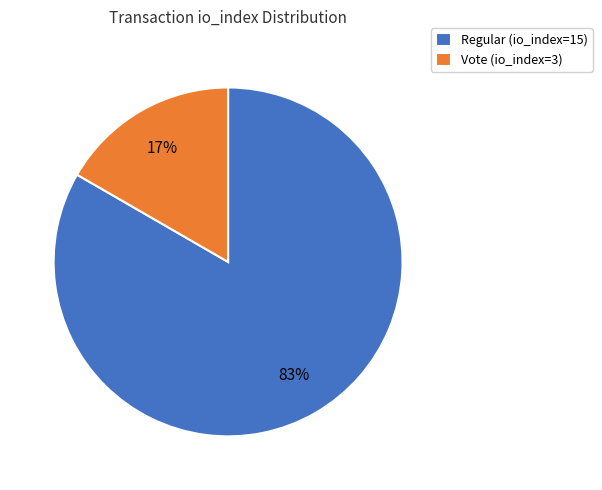

To the nearest percent, what is the combined percentage of Regular (io_index=15) and Vote (io_index=3)?

100%